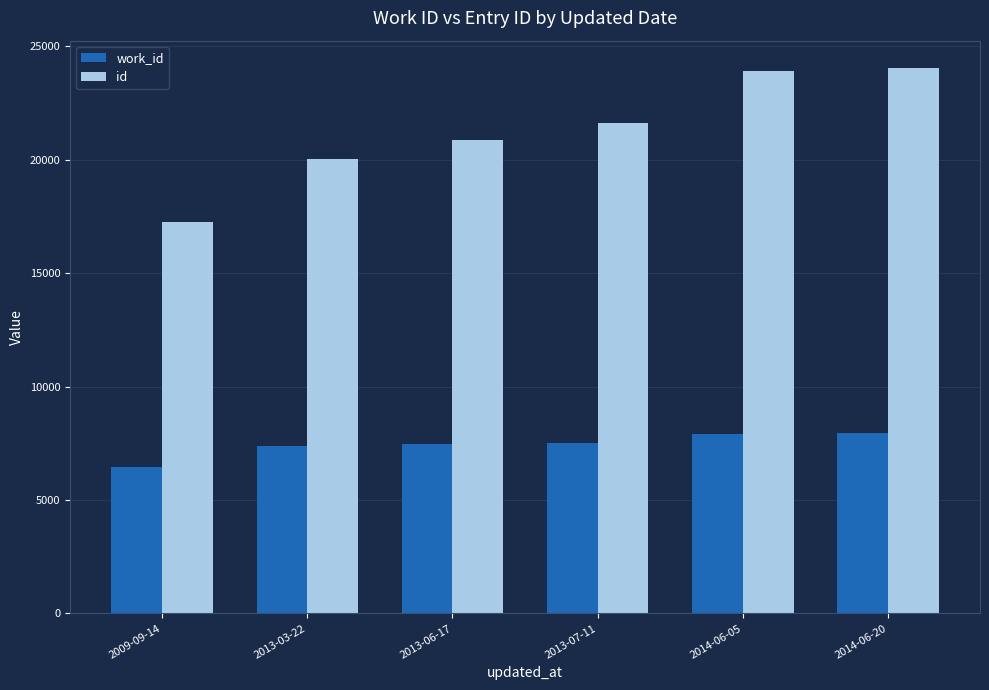

Is it true that work_id equals 10750 at 2013-07-11?

False